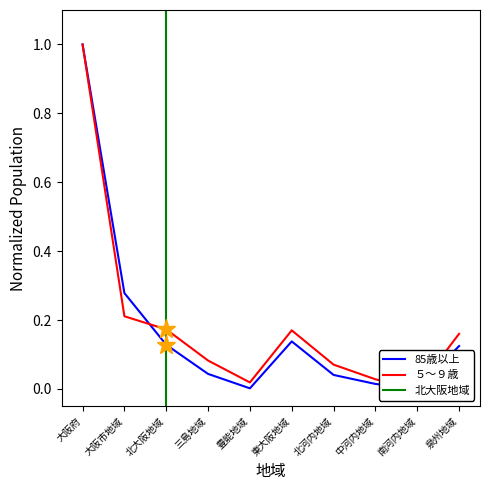

What is the sum of the ５～９歳 values at 大阪市地域 and 南河内地域?

0.2